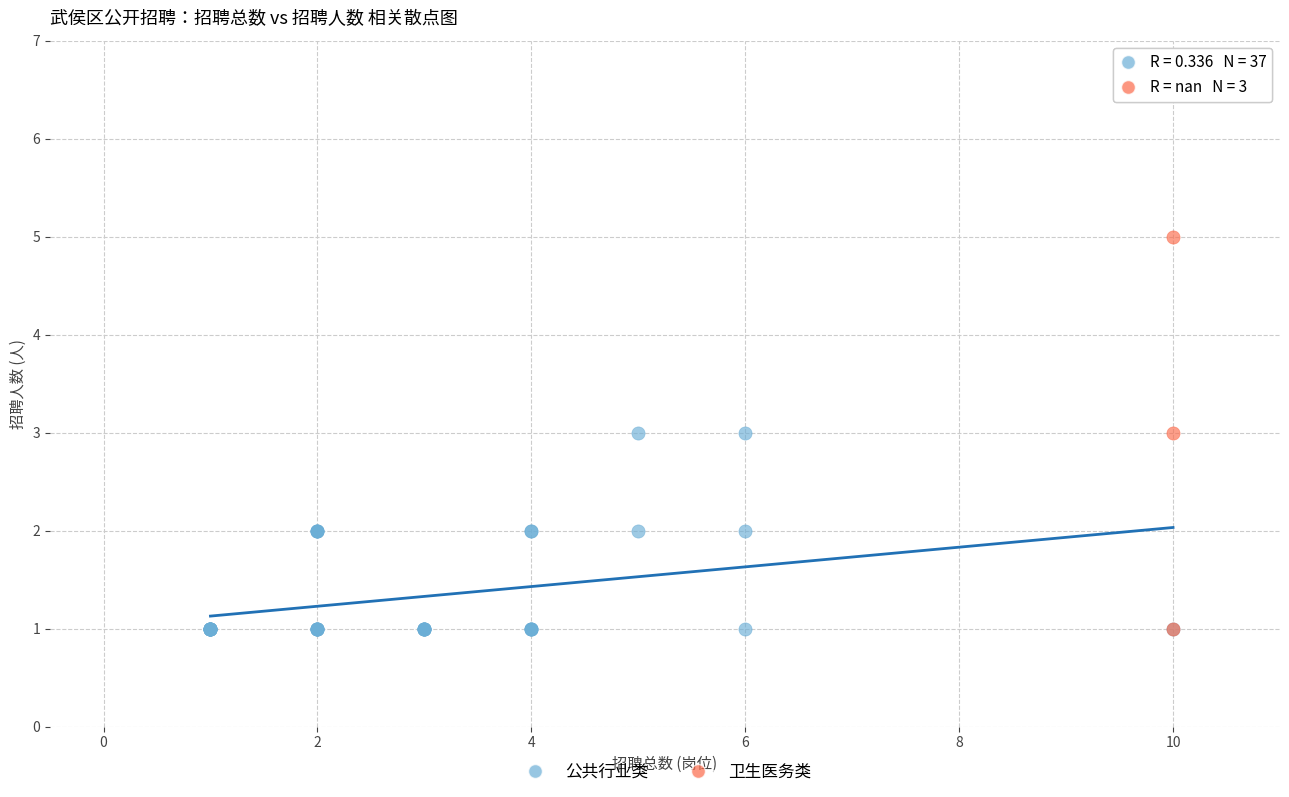

Which series reaches the maximum Y coordinate?

卫生医务类